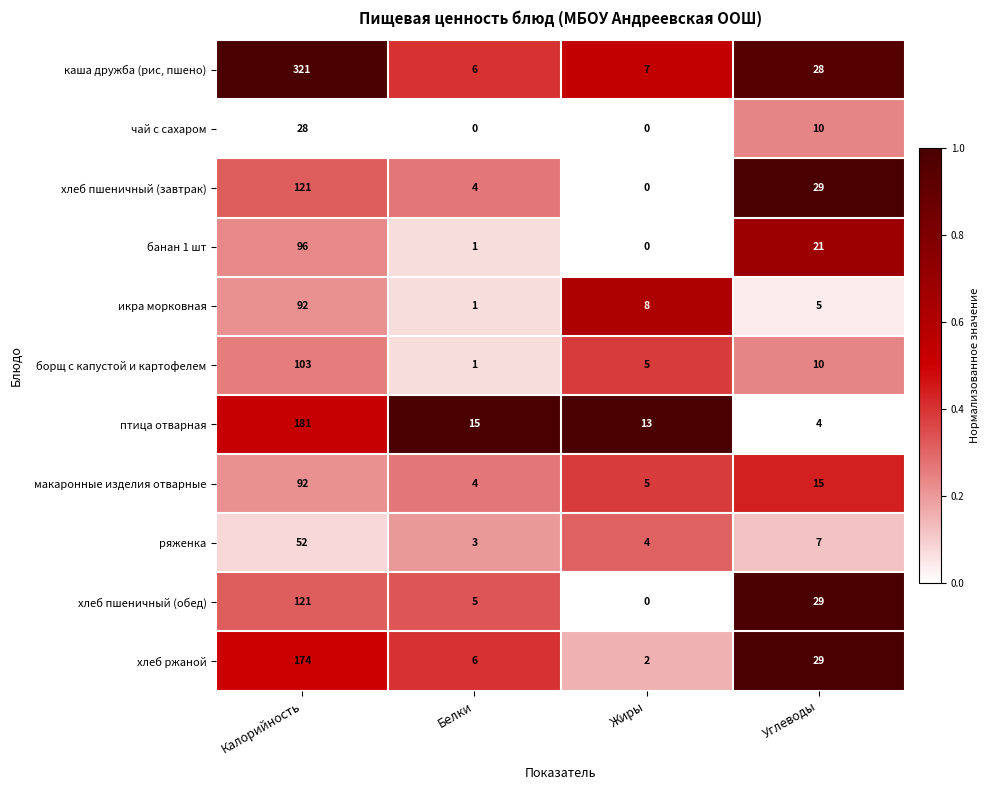

What is the difference between the maximum and minimum values in the макаронные изделия отварные series?

88